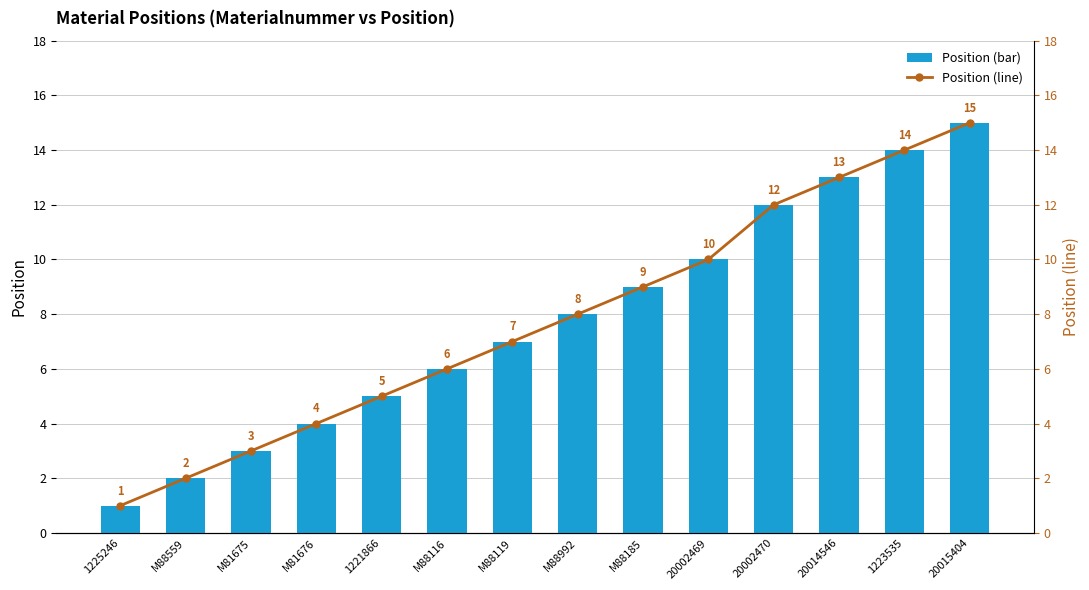

What is the sum of the Position (bar) values at 20014546 and M88119?

20